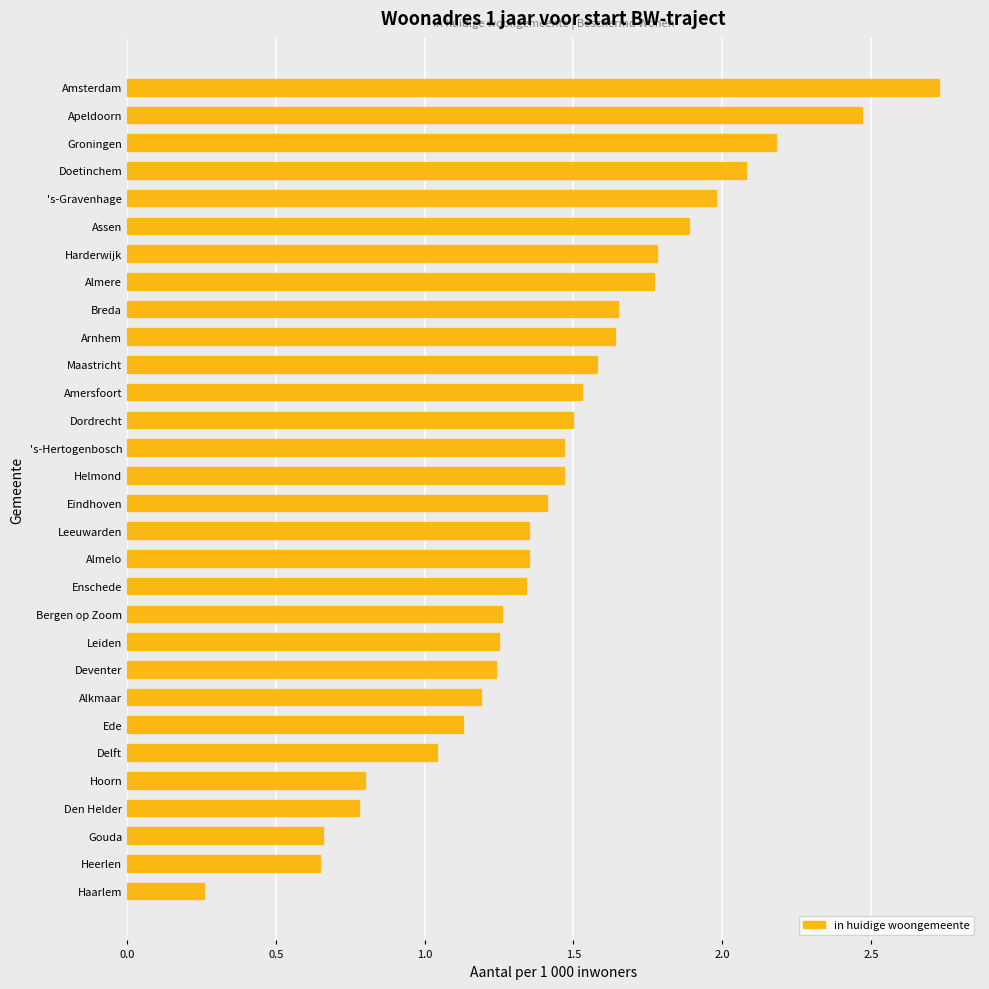

Are the bars grouped side by side (vs. stacked)?

No